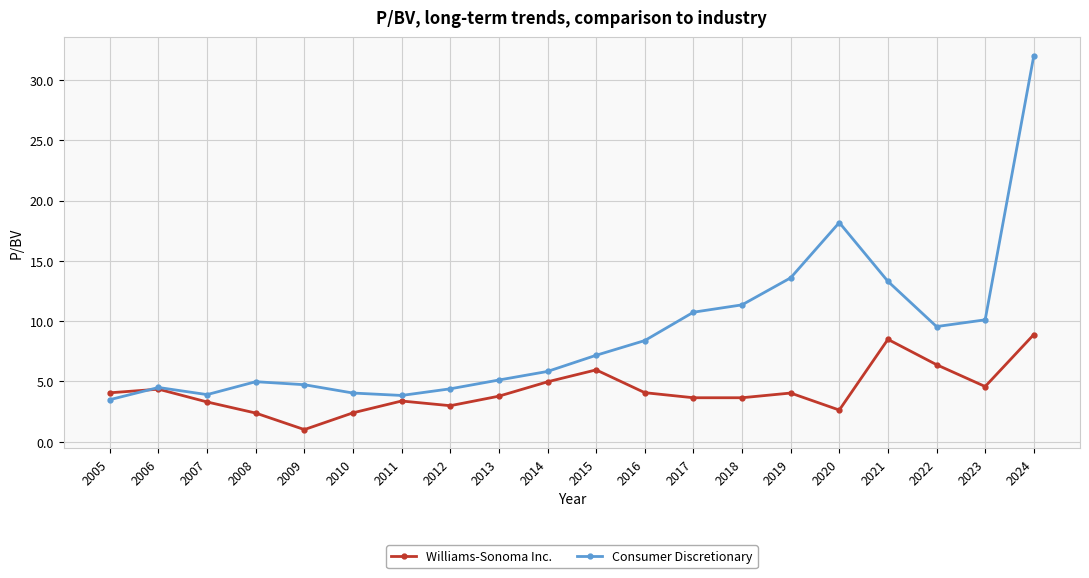

What is the total value across all series at 2006?

8.9